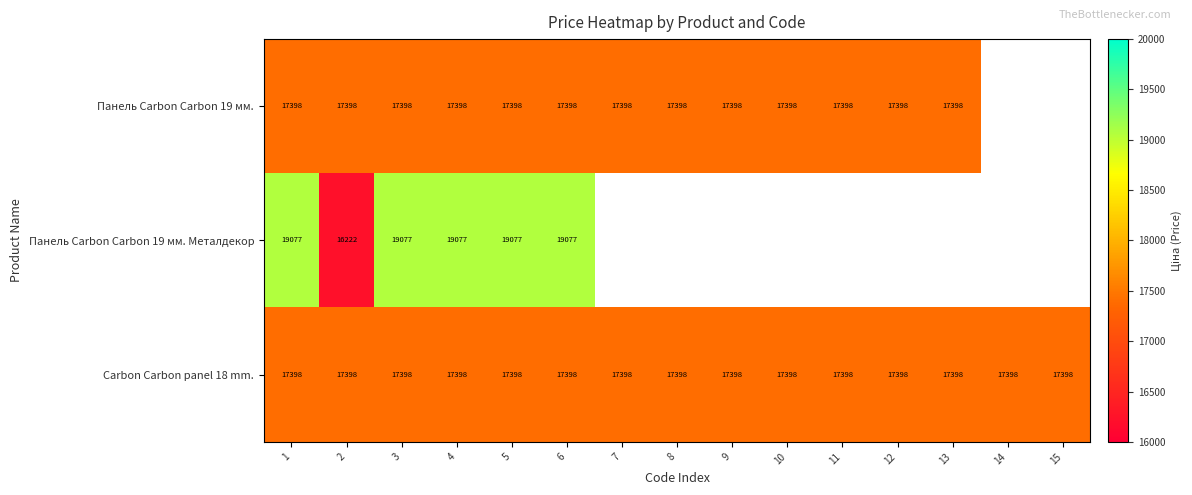

List the labels in order of Панель Carbon Carbon 19 мм. value, largest first.

1, 2, 3, 4, 5, 6, 7, 8, 9, 10, 11, 12, 13, 14, 15